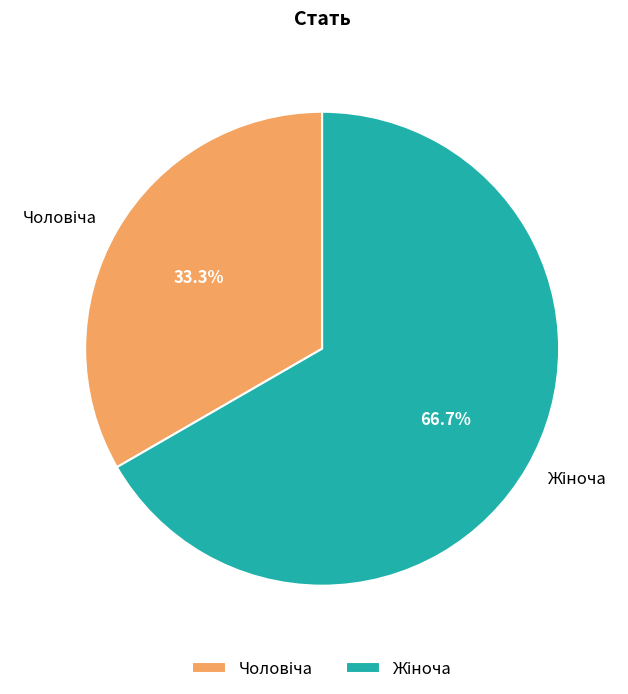

Is there a majority slice in this chart?

Yes